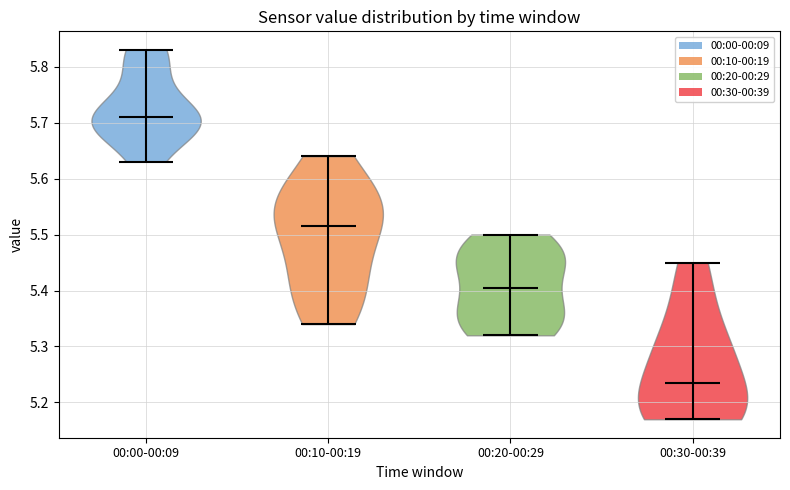

Reading left to right, read every violin against the y-axis: where its median line is, and the lowest and highest points it reaches. The values are not printed on the chart, so give them approximately, as read against the axis.

00:00-00:09: median line 5.71, lowest point 5.63, highest point 5.83
00:10-00:19: median line 5.52, lowest point 5.34, highest point 5.64
00:20-00:29: median line 5.41, lowest point 5.32, highest point 5.50
00:30-00:39: median line 5.24, lowest point 5.17, highest point 5.45